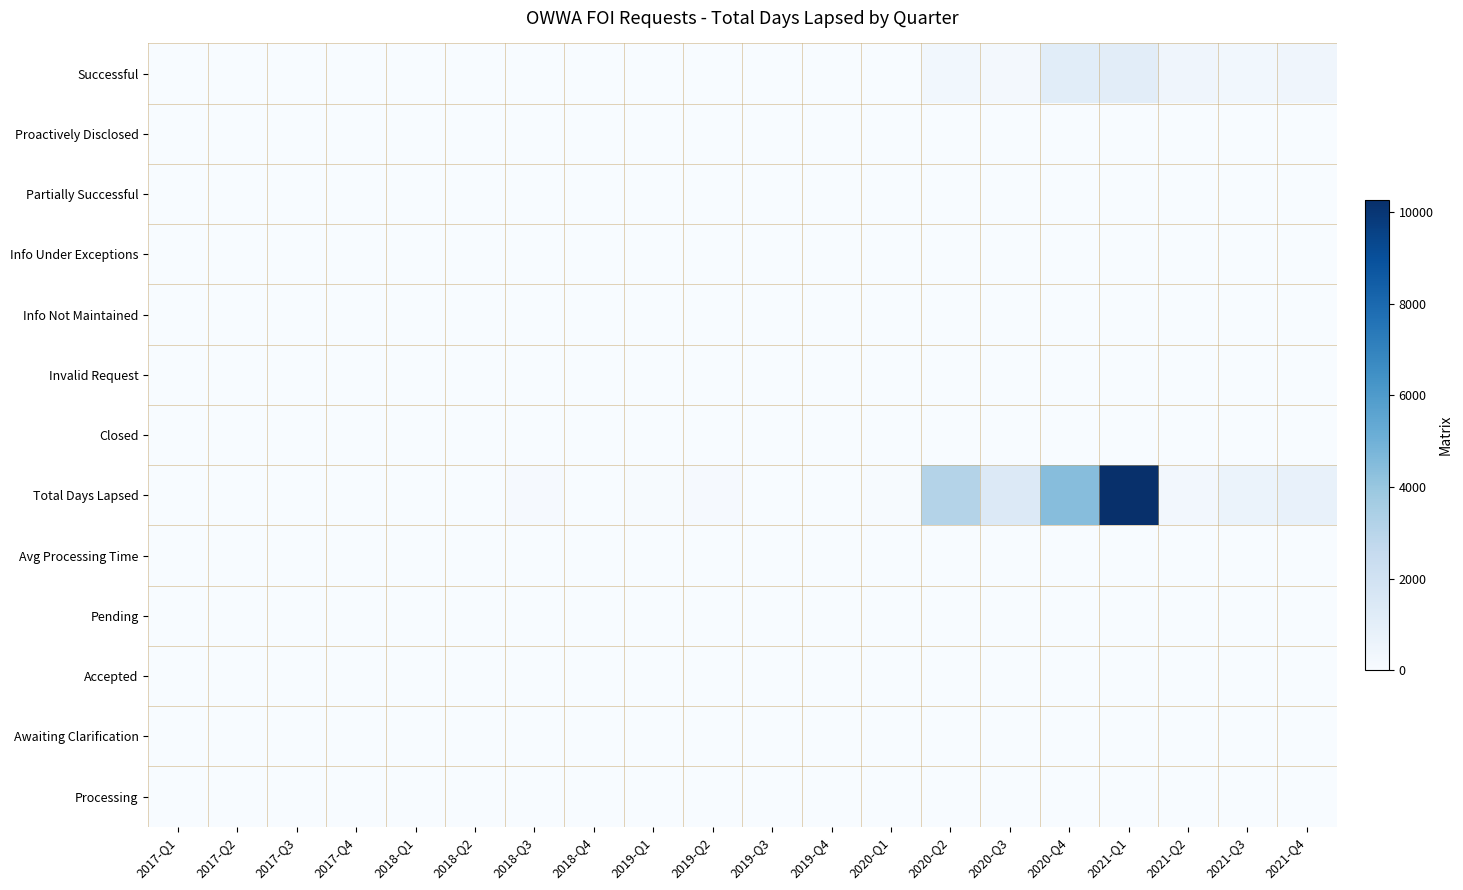

Reading right to left, transcribe all the data shown in this chart.

Successful: 2021-Q4=409	2021-Q3=299	2021-Q2=427	2021-Q1=1060	2020-Q4=1114	2020-Q3=202	2020-Q2=298	2020-Q1=7	2019-Q4=1	2019-Q3=0	2019-Q2=4	2019-Q1=2	2018-Q4=0	2018-Q3=2	2018-Q2=1	2018-Q1=0	2017-Q4=0	2017-Q3=0	2017-Q2=0	2017-Q1=0
Proactively Disclosed: 2021-Q4=0	2021-Q3=0	2021-Q2=0	2021-Q1=0	2020-Q4=0	2020-Q3=2	2020-Q2=0	2020-Q1=0	2019-Q4=0	2019-Q3=0	2019-Q2=0	2019-Q1=0	2018-Q4=0	2018-Q3=0	2018-Q2=0	2018-Q1=0	2017-Q4=0	2017-Q3=0	2017-Q2=0	2017-Q1=0
Partially Successful: 2021-Q4=0	2021-Q3=0	2021-Q2=0	2021-Q1=0	2020-Q4=10	2020-Q3=2	2020-Q2=5	2020-Q1=0	2019-Q4=0	2019-Q3=0	2019-Q2=1	2019-Q1=1	2018-Q4=0	2018-Q3=4	2018-Q2=1	2018-Q1=0	2017-Q4=0	2017-Q3=0	2017-Q2=0	2017-Q1=0
Info Under Exceptions: 2021-Q4=0	2021-Q3=0	2021-Q2=0	2021-Q1=0	2020-Q4=2	2020-Q3=4	2020-Q2=2	2020-Q1=0	2019-Q4=0	2019-Q3=0	2019-Q2=2	2019-Q1=0	2018-Q4=0	2018-Q3=0	2018-Q2=0	2018-Q1=0	2017-Q4=0	2017-Q3=0	2017-Q2=0	2017-Q1=0
Info Not Maintained: 2021-Q4=0	2021-Q3=0	2021-Q2=0	2021-Q1=0	2020-Q4=6	2020-Q3=12	2020-Q2=2	2020-Q1=8	2019-Q4=4	2019-Q3=5	2019-Q2=0	2019-Q1=8	2018-Q4=3	2018-Q3=3	2018-Q2=0	2018-Q1=0	2017-Q4=0	2017-Q3=0	2017-Q2=0	2017-Q1=0
Invalid Request: 2021-Q4=0	2021-Q3=0	2021-Q2=0	2021-Q1=0	2020-Q4=0	2020-Q3=0	2020-Q2=0	2020-Q1=0	2019-Q4=0	2019-Q3=0	2019-Q2=0	2019-Q1=0	2018-Q4=0	2018-Q3=0	2018-Q2=0	2018-Q1=0	2017-Q4=0	2017-Q3=0	2017-Q2=0	2017-Q1=0
Closed: 2021-Q4=0	2021-Q3=0	2021-Q2=0	2021-Q1=0	2020-Q4=0	2020-Q3=0	2020-Q2=0	2020-Q1=0	2019-Q4=0	2019-Q3=0	2019-Q2=0	2019-Q1=0	2018-Q4=0	2018-Q3=0	2018-Q2=0	2018-Q1=0	2017-Q4=0	2017-Q3=0	2017-Q2=0	2017-Q1=0
Total Days Lapsed: 2021-Q4=744	2021-Q3=622	2021-Q2=252	2021-Q1=10269	2020-Q4=4445	2020-Q3=1369	2020-Q2=3141	2020-Q1=52	2019-Q4=16	2019-Q3=9	2019-Q2=104	2019-Q1=56	2018-Q4=5	2018-Q3=88	2018-Q2=26	2018-Q1=0	2017-Q4=0	2017-Q3=0	2017-Q2=0	2017-Q1=0
Avg Processing Time: 2021-Q4=2	2021-Q3=2	2021-Q2=1	2021-Q1=10	2020-Q4=4	2020-Q3=6	2020-Q2=10	2020-Q1=3	2019-Q4=3	2019-Q3=2	2019-Q2=15	2019-Q1=5	2018-Q4=2	2018-Q3=13	2018-Q2=13	2018-Q1=0	2017-Q4=0	2017-Q3=0	2017-Q2=0	2017-Q1=0
Pending: 2021-Q4=0	2021-Q3=0	2021-Q2=0	2021-Q1=0	2020-Q4=0	2020-Q3=0	2020-Q2=0	2020-Q1=0	2019-Q4=0	2019-Q3=0	2019-Q2=0	2019-Q1=0	2018-Q4=0	2018-Q3=0	2018-Q2=0	2018-Q1=0	2017-Q4=0	2017-Q3=0	2017-Q2=0	2017-Q1=0
Accepted: 2021-Q4=0	2021-Q3=0	2021-Q2=0	2021-Q1=0	2020-Q4=0	2020-Q3=0	2020-Q2=0	2020-Q1=0	2019-Q4=0	2019-Q3=0	2019-Q2=0	2019-Q1=0	2018-Q4=0	2018-Q3=0	2018-Q2=0	2018-Q1=0	2017-Q4=0	2017-Q3=0	2017-Q2=0	2017-Q1=0
Awaiting Clarification: 2021-Q4=0	2021-Q3=0	2021-Q2=0	2021-Q1=0	2020-Q4=0	2020-Q3=0	2020-Q2=0	2020-Q1=0	2019-Q4=0	2019-Q3=0	2019-Q2=0	2019-Q1=0	2018-Q4=0	2018-Q3=0	2018-Q2=0	2018-Q1=0	2017-Q4=0	2017-Q3=0	2017-Q2=0	2017-Q1=0
Processing: 2021-Q4=0	2021-Q3=0	2021-Q2=0	2021-Q1=0	2020-Q4=0	2020-Q3=0	2020-Q2=0	2020-Q1=0	2019-Q4=0	2019-Q3=0	2019-Q2=0	2019-Q1=0	2018-Q4=0	2018-Q3=0	2018-Q2=0	2018-Q1=0	2017-Q4=0	2017-Q3=0	2017-Q2=0	2017-Q1=0